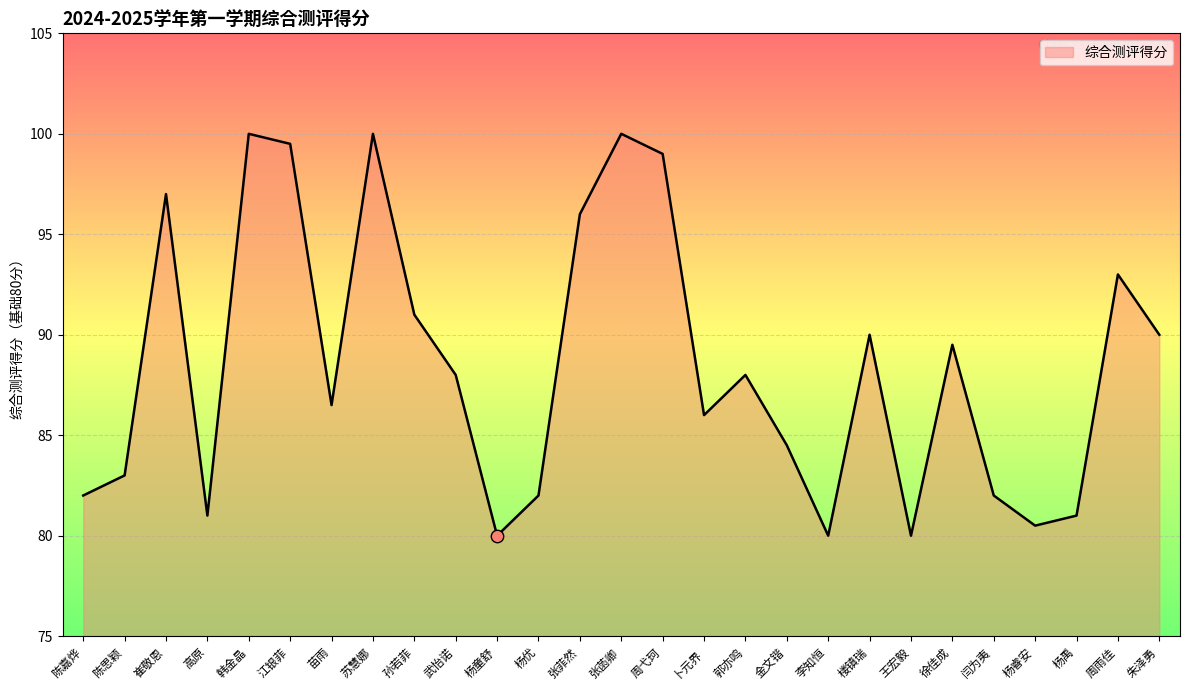

What is the ratio of the value at 江银菲 to the value at 杨睿安?

1.2